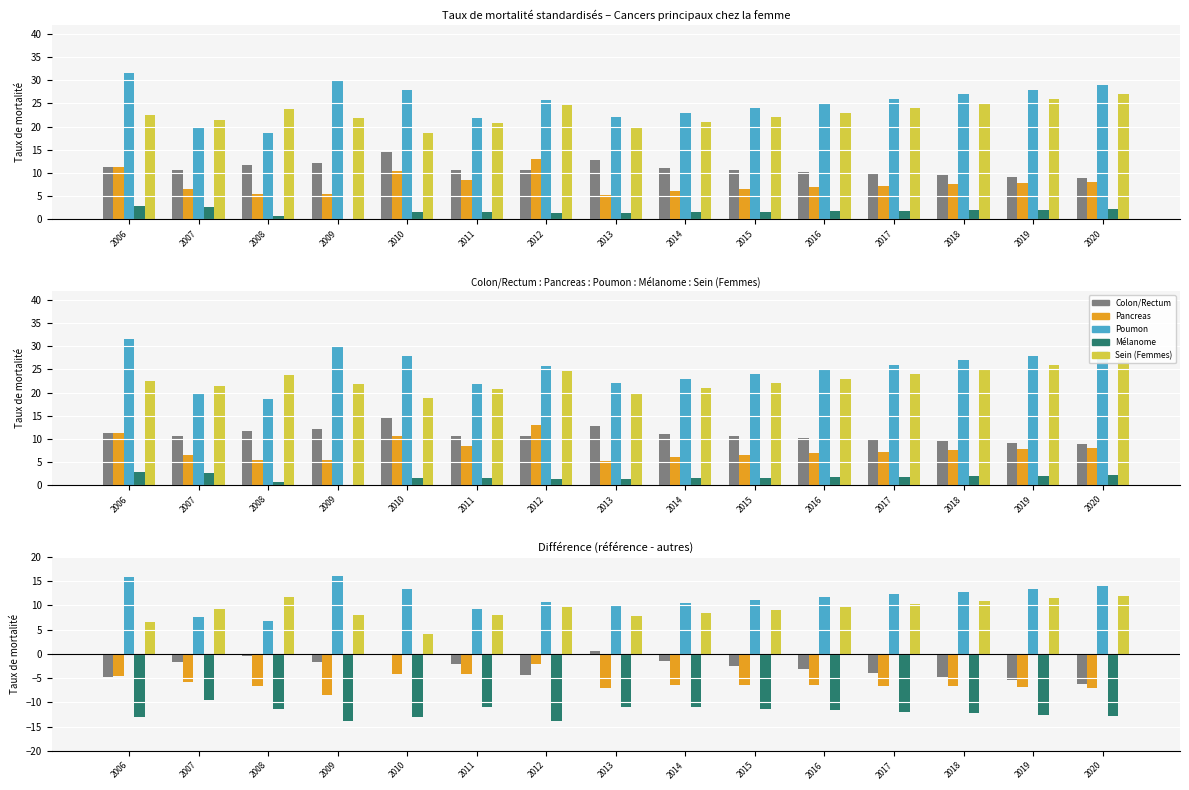

What are all the series names shown in the legend?

Colon/Rectum, Pancreas, Poumon, Mélanome, Sein (Femmes)